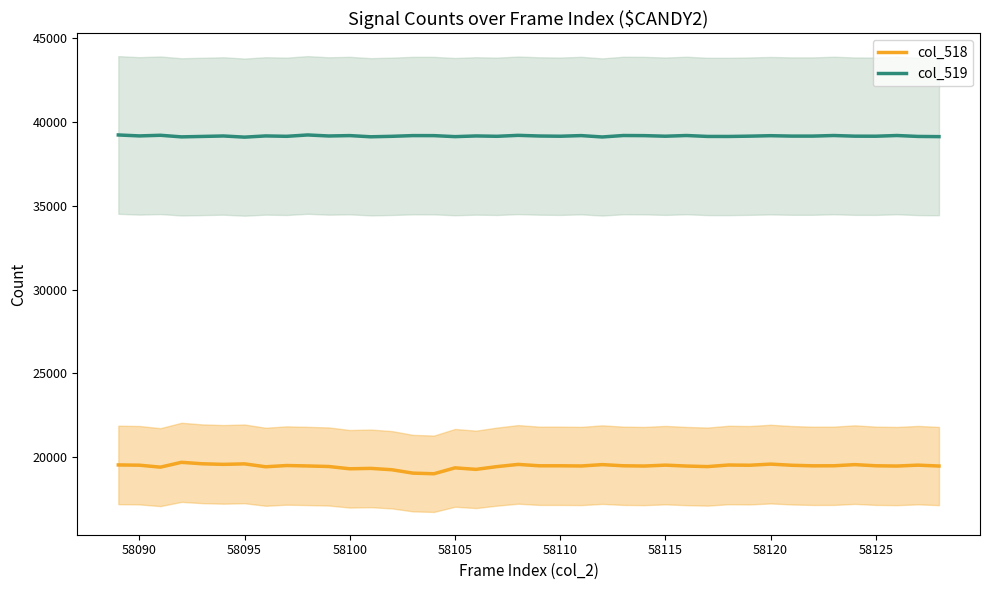

What is the minimum value for col_519?

39103